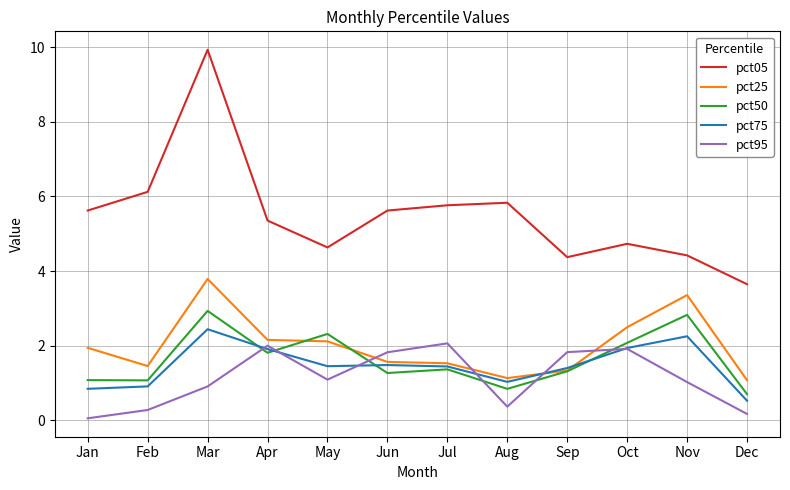

How many lines are shown in the chart?

5